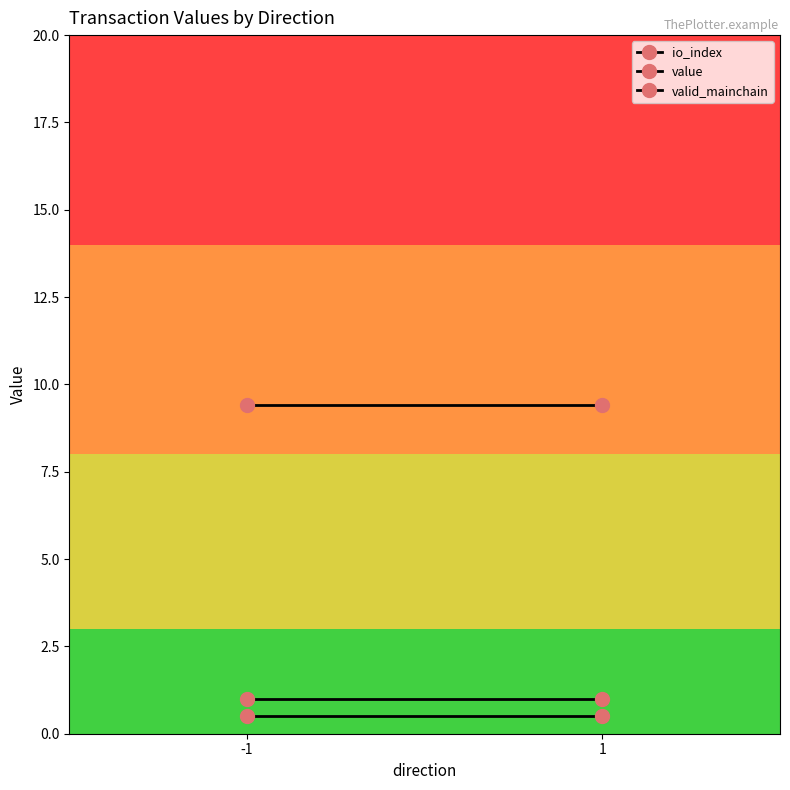

Is the value of value at -1 greater than the value of valid_mainchain at 1?

Yes